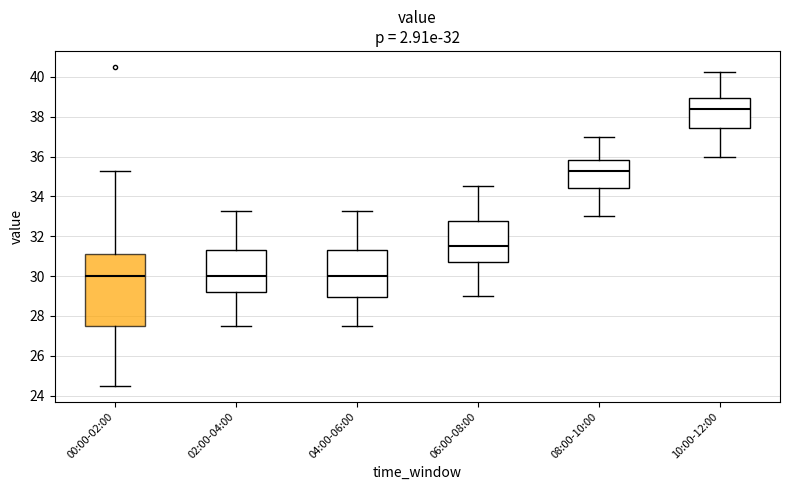

Reading left to right, transcribe this box plot: for each box, give where its median line is, the range the box spans, and where its two whiskers end, as read against the y-axis. The values are not printed on the chart, so give them approximately, as read against the axis.

00:00-02:00: median 30.0, box 27.6 to 31.2, whiskers 24.6 to 35.2
02:00-04:00: median 30.0, box 29.2 to 31.4, whiskers 27.6 to 33.2
04:00-06:00: median 30.0, box 29.0 to 31.4, whiskers 27.6 to 33.2
06:00-08:00: median 31.6, box 30.6 to 32.8, whiskers 29.0 to 34.6
08:00-10:00: median 35.2, box 34.4 to 35.8, whiskers 33.0 to 37.0
10:00-12:00: median 38.4, box 37.4 to 39.0, whiskers 36.0 to 40.2